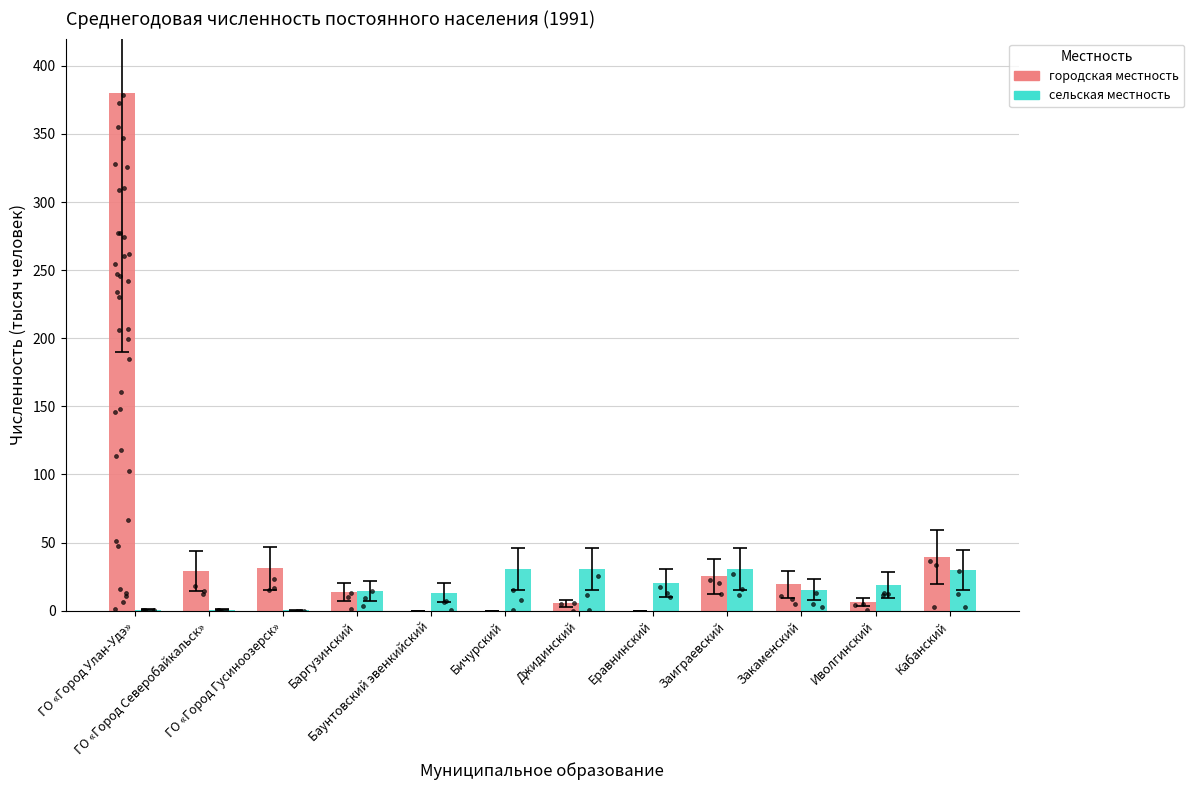

At how many categories does at least one series exceed 143?

1